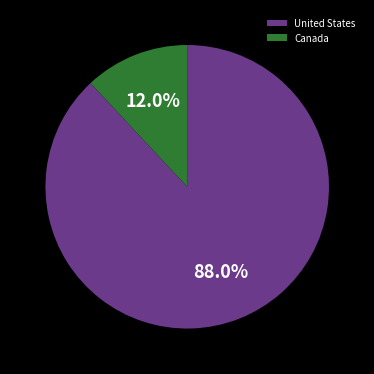

To the nearest percent, what is the difference between the Canada and United States slice percentages?

76%